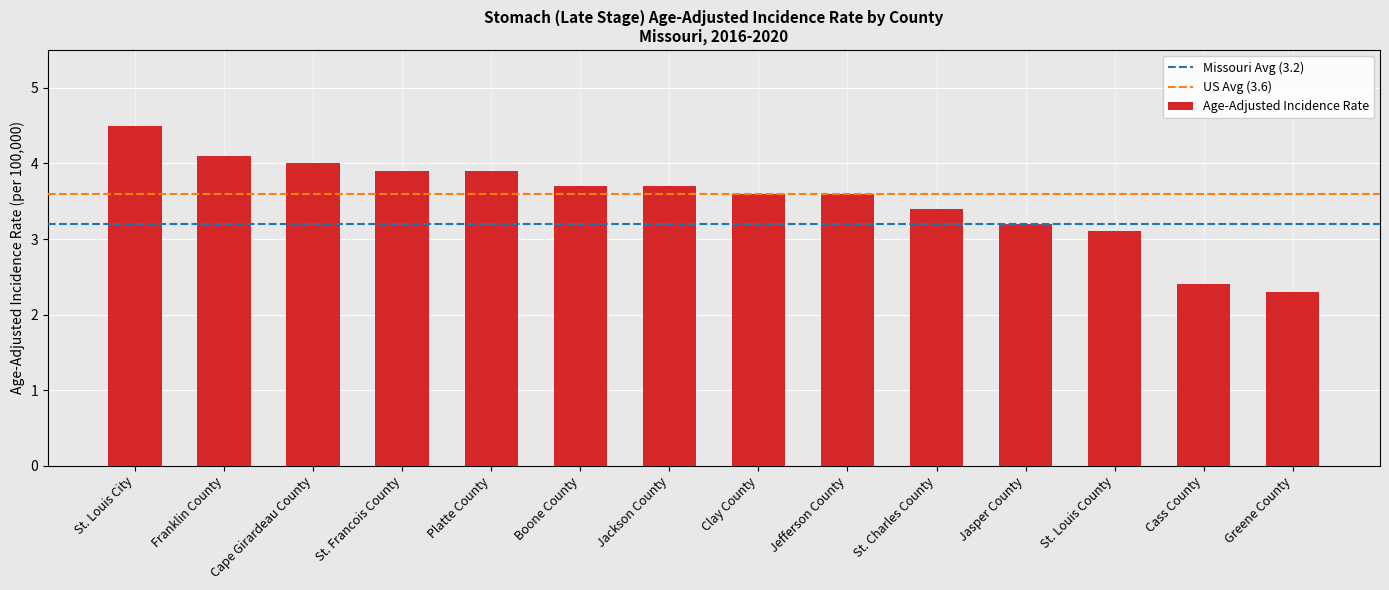

How many values exceed 3?

12